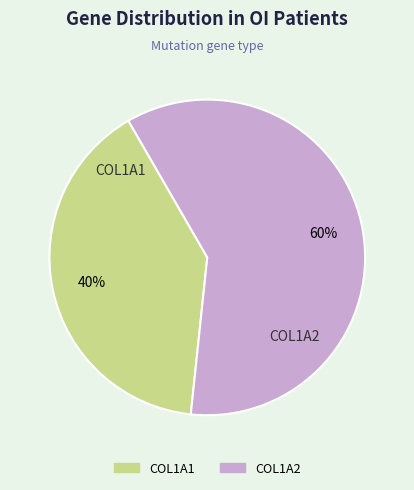

Is there a majority slice in this chart?

Yes